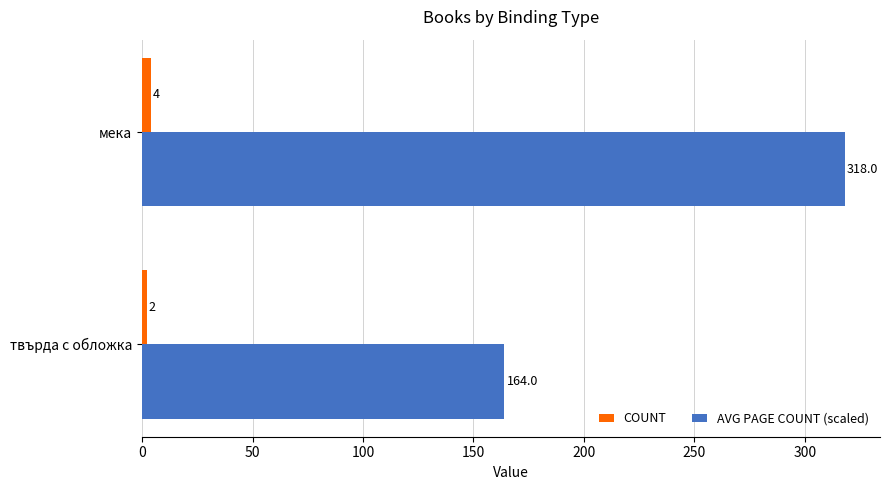

Rank the series by their average value, from highest to lowest.

AVG PAGE COUNT (scaled), COUNT